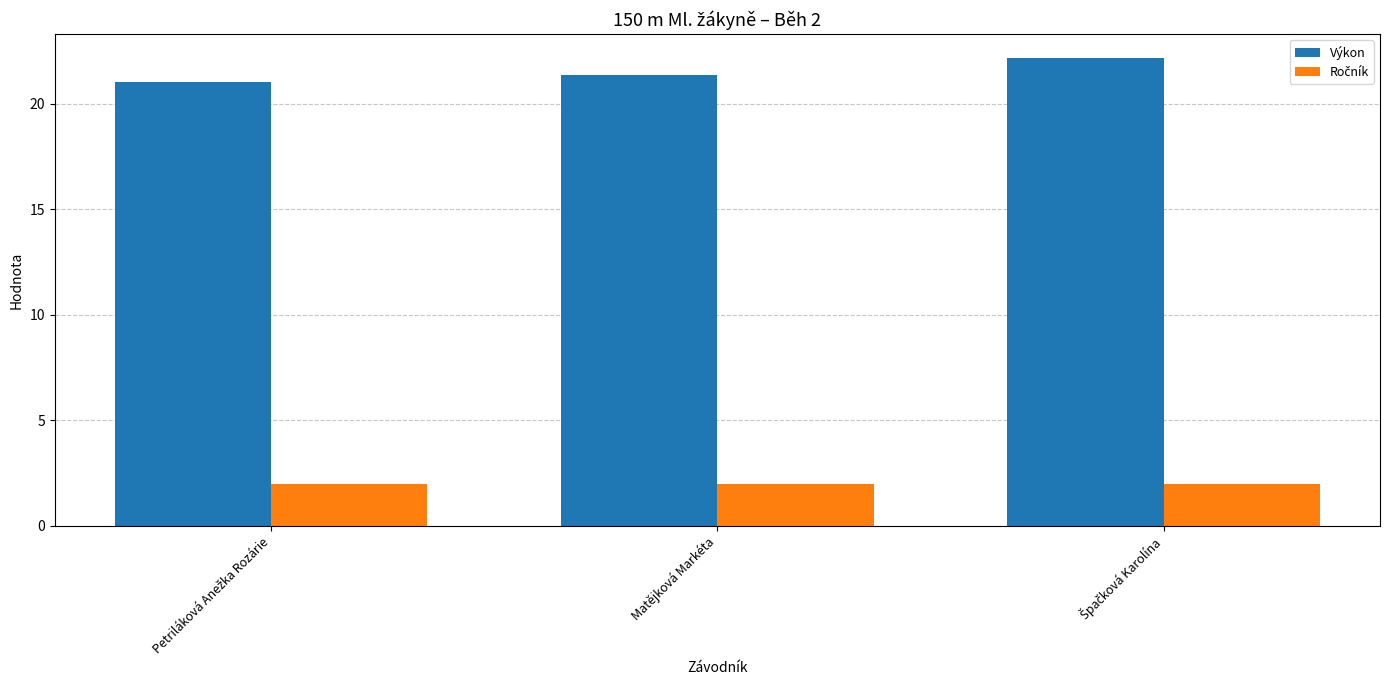

What is the difference between the maximum and second lowest values in the Výkon series?

0.8